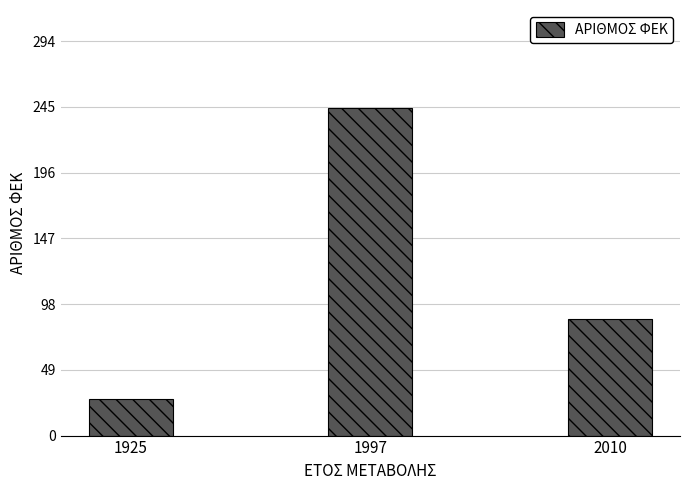

Rank the categories by value from highest to lowest.

1997, 2010, 1925